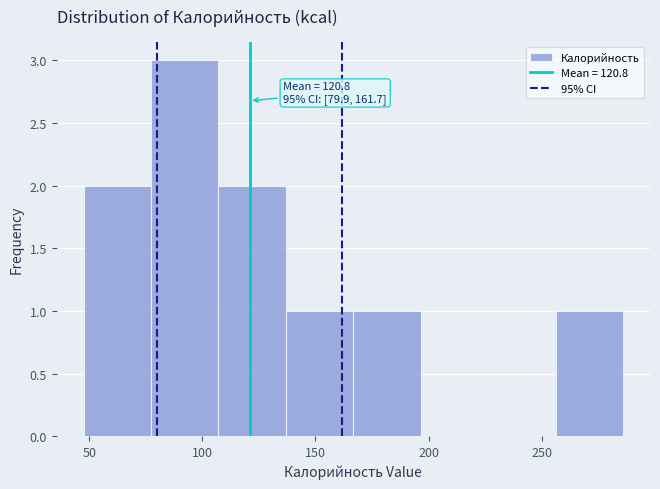

Over which range of the x-axis is the bar tallest?

75 to 105